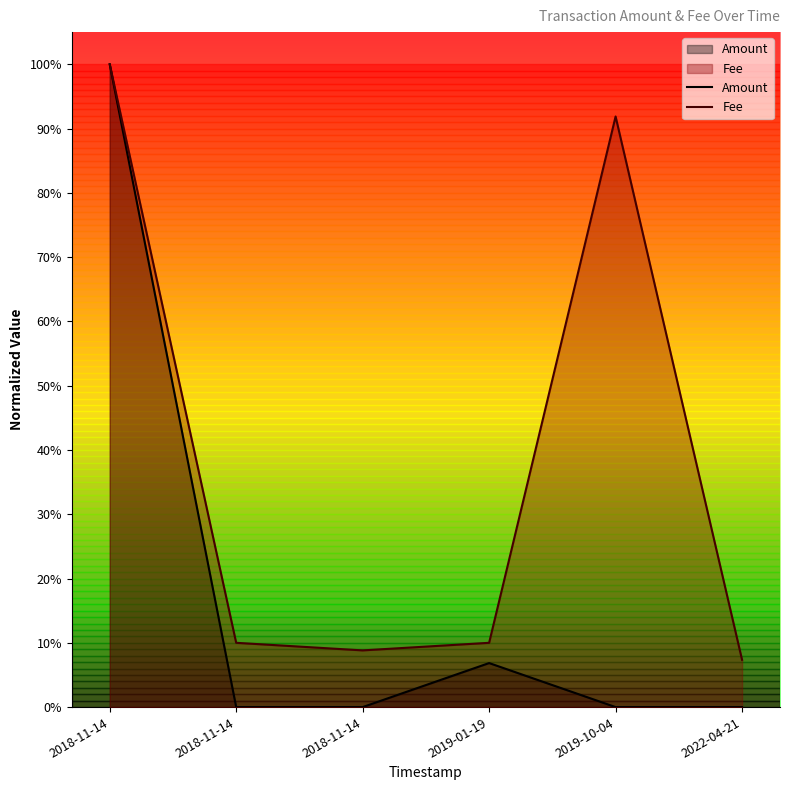

Reading right to left, extract all data points from this chart.

Amount: 0.0	0.0	0.1	0.0	0.0	1.0
Fee: 0.1	0.9	0.1	0.1	0.1	1.0